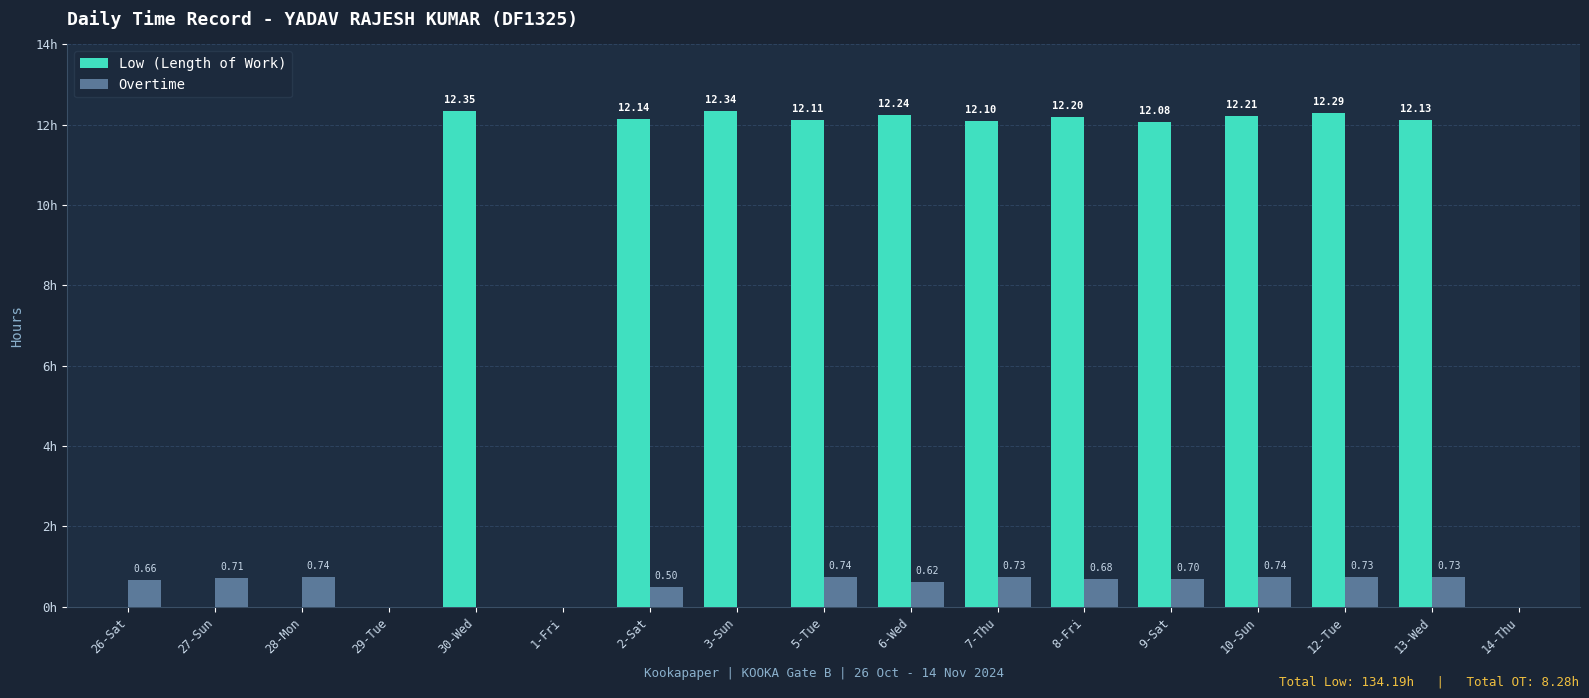

Which series changed the most between 8-Fri and 14-Thu?

Low (Length of Work)